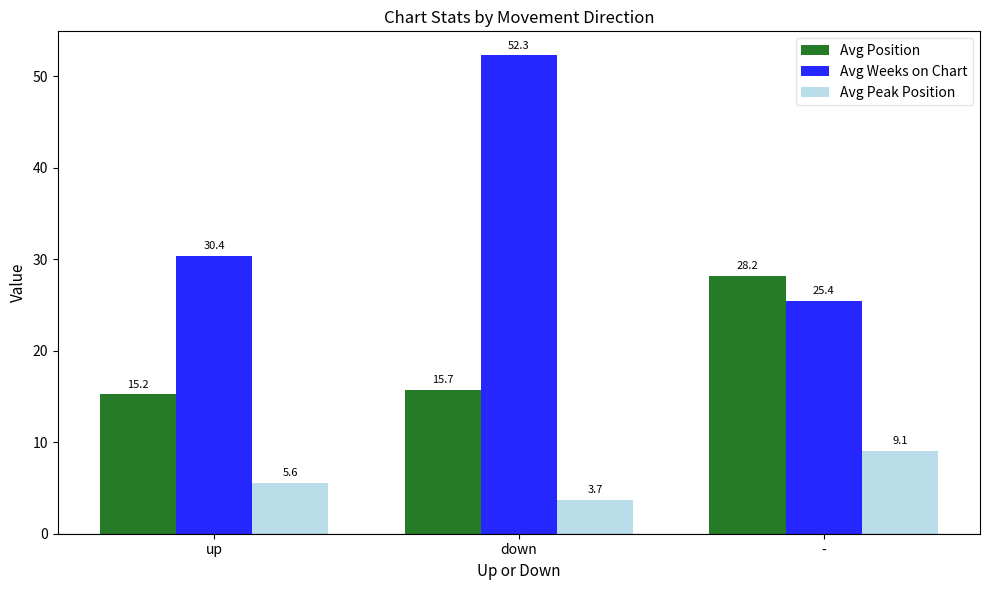

Which series has the largest total across all categories?

Avg Weeks on Chart